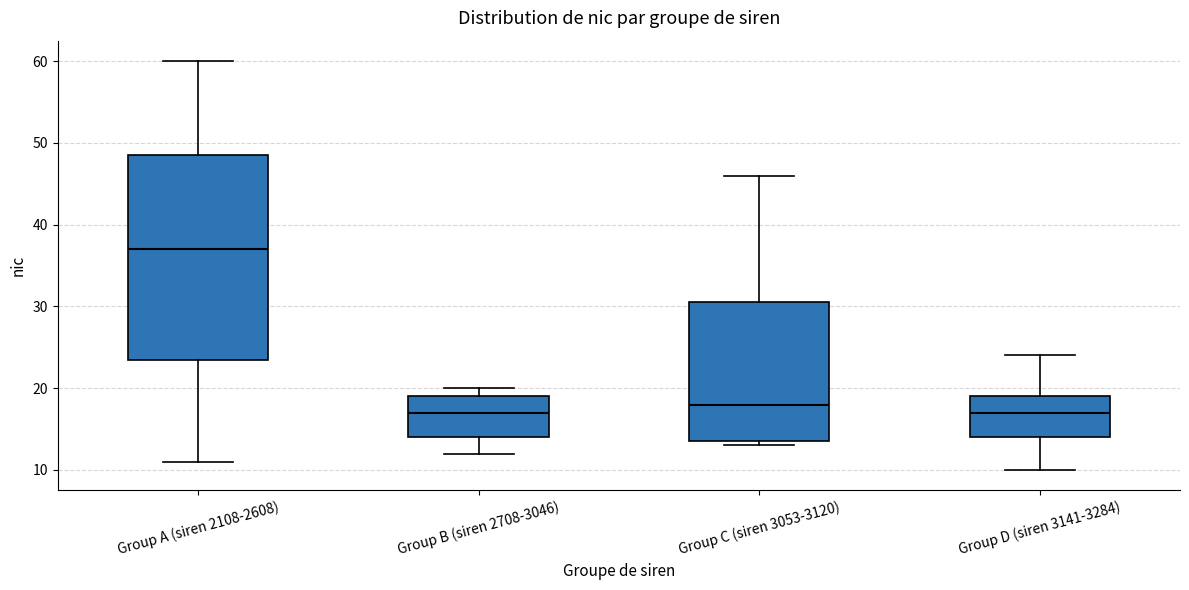

Where is the lower edge of the box for Group D (siren 3141-3284) on the y-axis? The values are not printed on the chart, so give them approximately, as read against the axis.

14